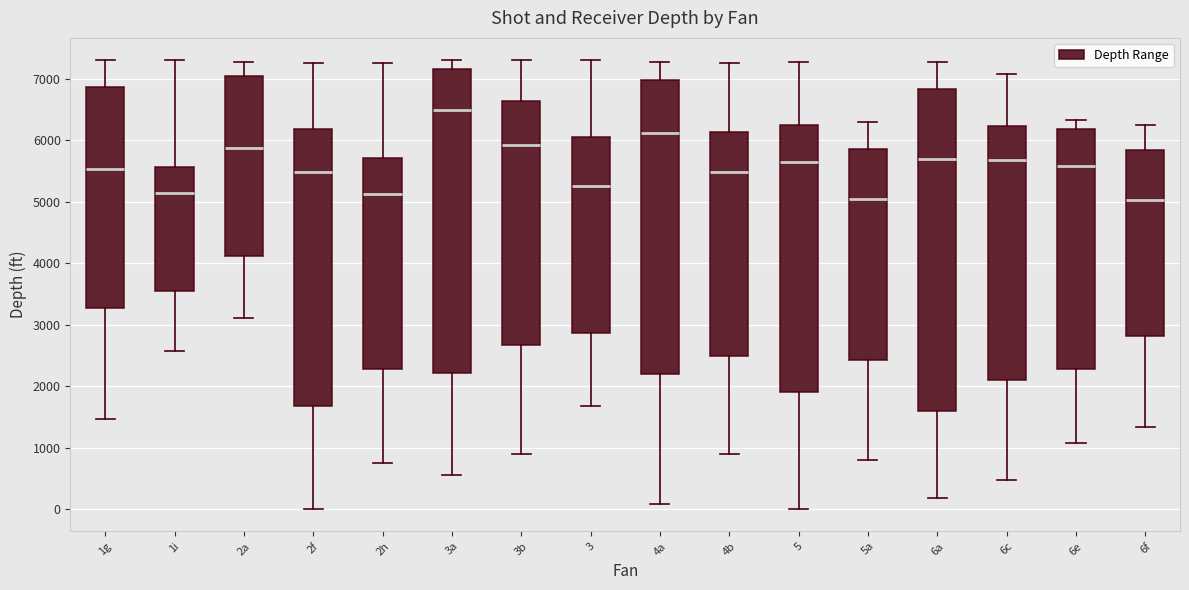

Which box is the tallest, from its lower edge to its upper edge?

6a